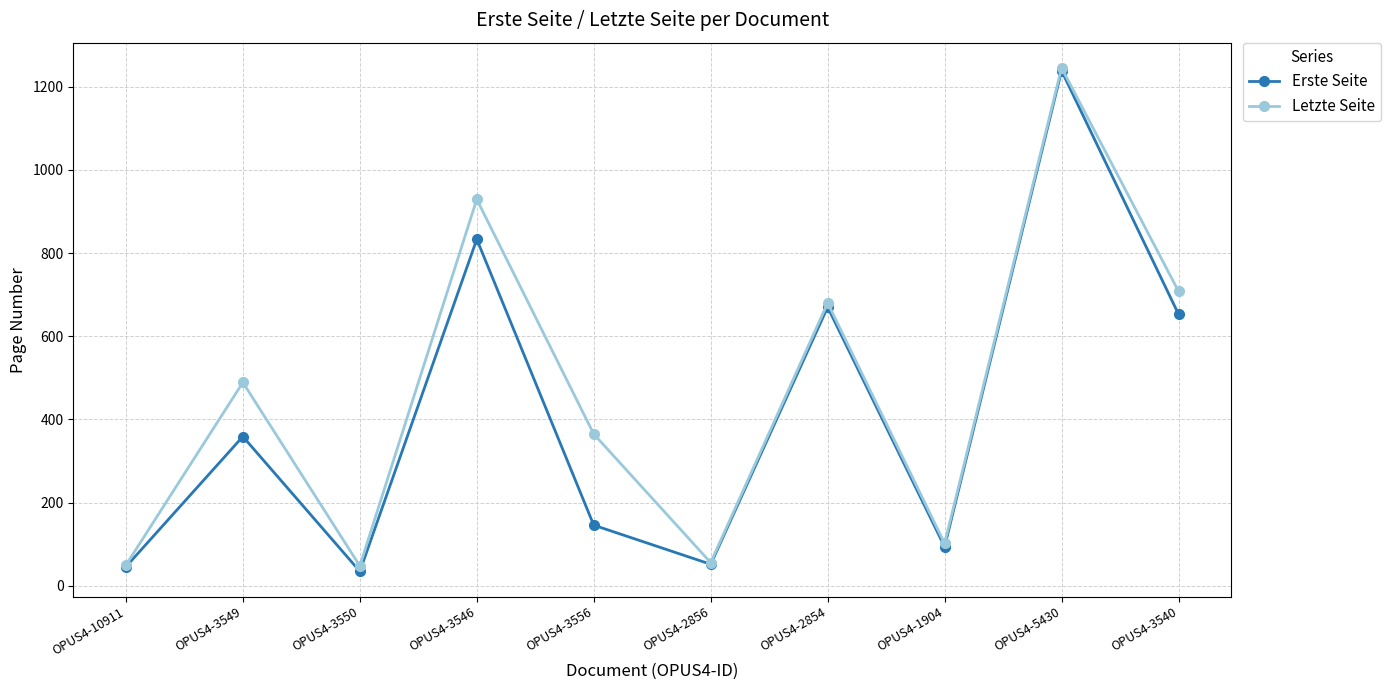

What is the sum of all Letzte Seite values?

4672